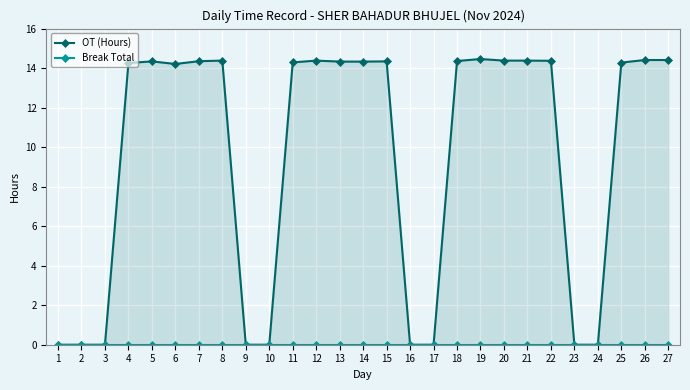

How many data points does each series have?

27